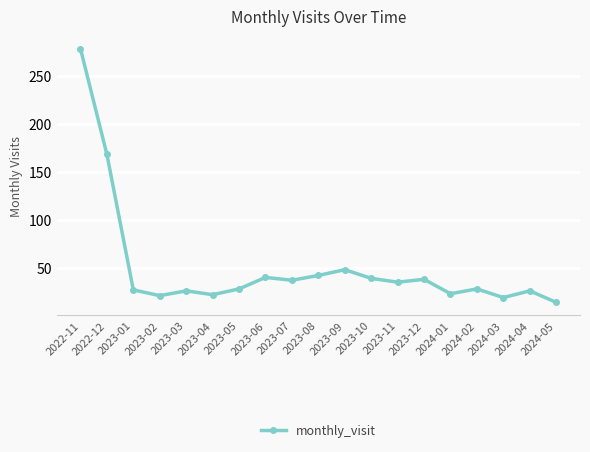

True or false: the data has more than 2 interior local peaks.

True